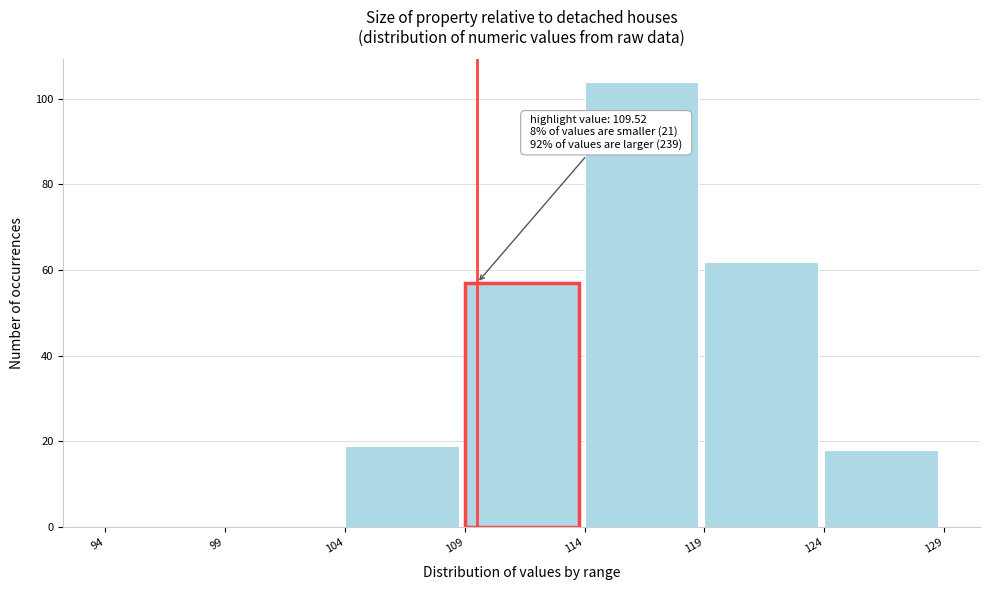

Which range on the x-axis has the tallest bar?

114 to 119